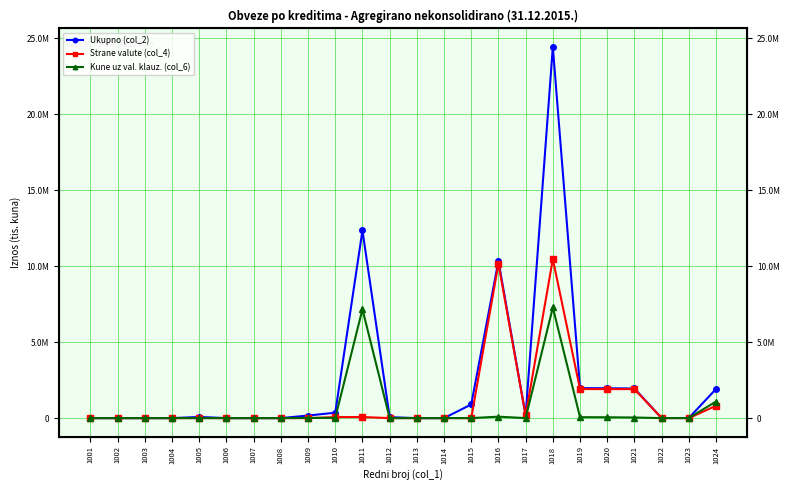

Reading left to right, list all the values displayed in this chart.

Ukupno (col_2): 1001=0	1002=0	1003=0	1004=0	1005=75000	1006=0	1007=0	1008=0	1009=168453	1010=355880	1011=12347693	1012=61507	1013=0	1014=0	1015=896948	1016=10340431	1017=172580	1018=24418491	1019=1974032	1020=1963853	1021=1948583	1022=3818	1023=6362	1024=1915785
Strane valute (col_4): 1001=0	1002=0	1003=0	1004=0	1005=0	1006=0	1007=0	1008=0	1009=0	1010=65292	1011=70941	1012=0	1013=0	1014=0	1015=0	1016=10156952	1017=172552	1018=10465737	1019=1912527	1020=1908709	1021=1908709	1022=3818	1023=0	1024=810269
Kune uz val. klauz. (col_6): 1001=0	1002=0	1003=0	1004=0	1005=0	1006=0	1007=0	1008=0	1009=10453	1010=12147	1011=7165537	1012=0	1013=0	1014=0	1015=38	1016=96219	1017=0	1018=7284394	1019=61505	1020=55143	1021=39873	1022=0	1023=6362	1024=1090243